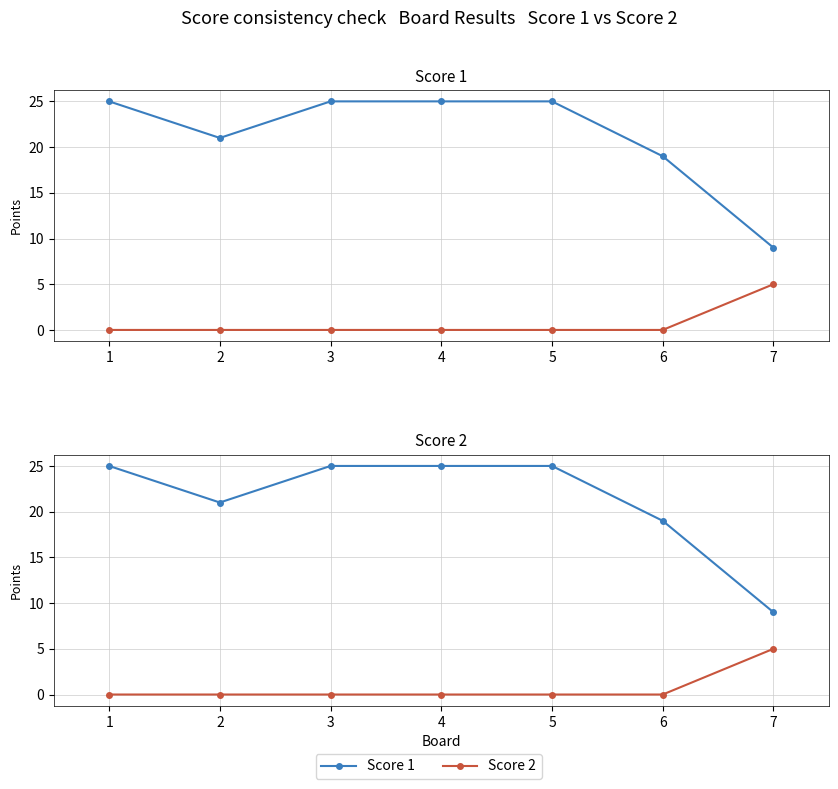

Is it true that Score 2 equals 8 at 7?

False